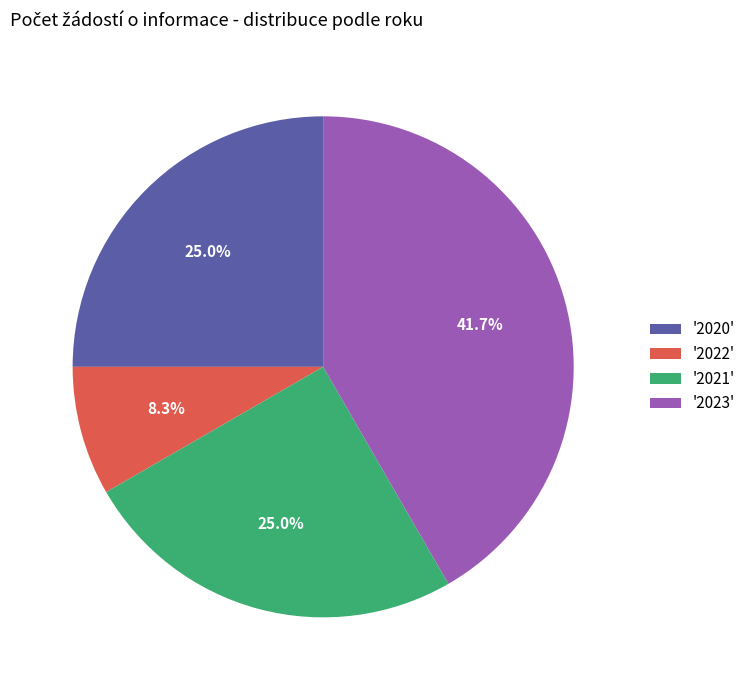

How many segments does this pie chart have?

4